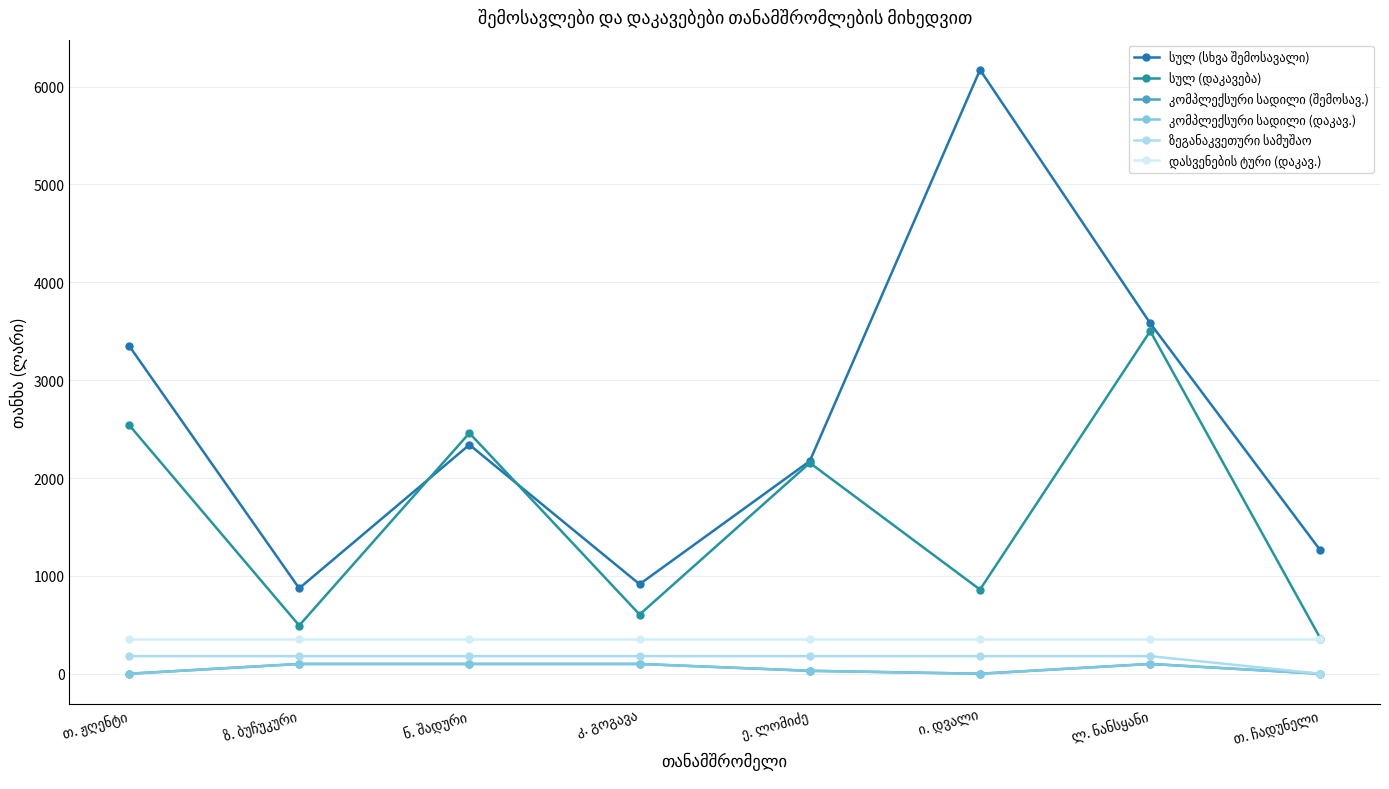

Does the chart have visible grid lines?

Yes